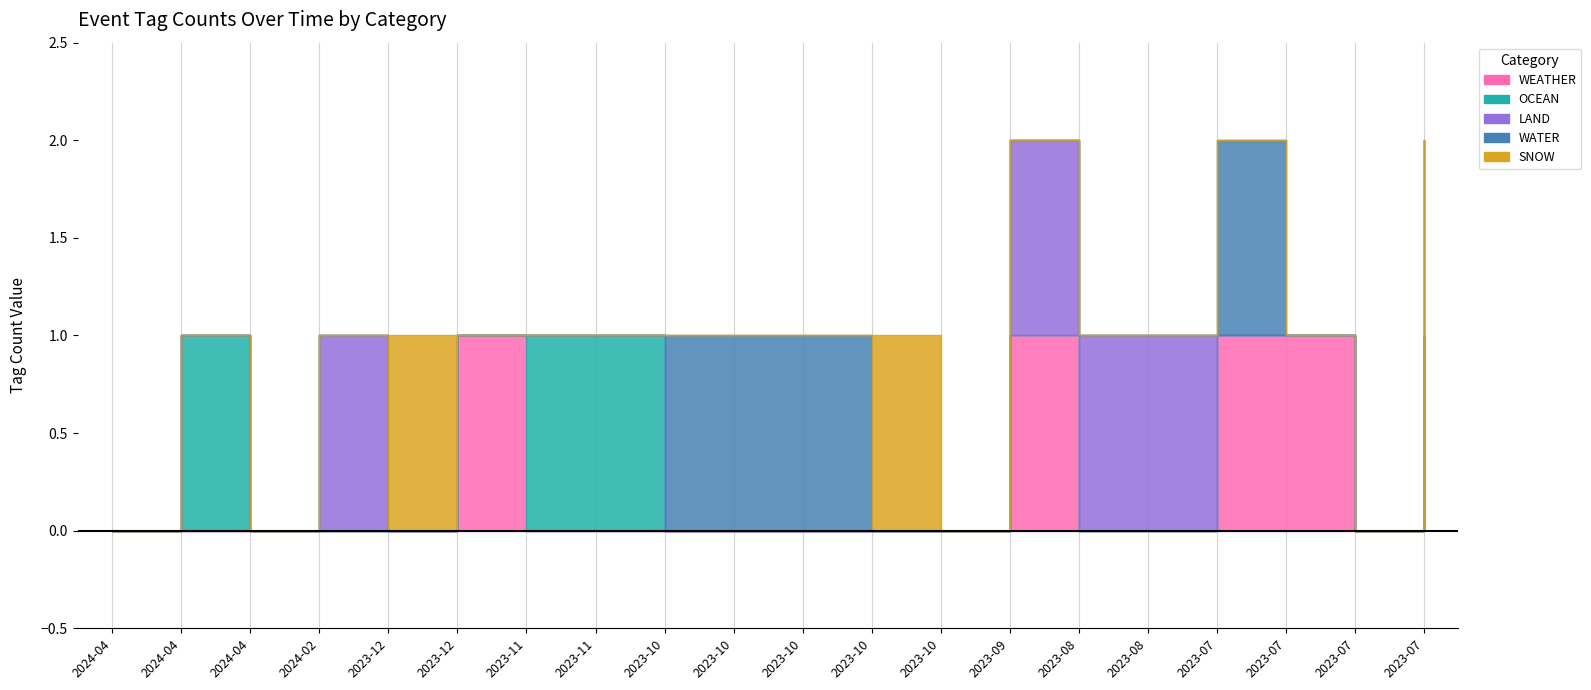

True or false: WEATHER has a value of 0 at 2024-04-06.

True